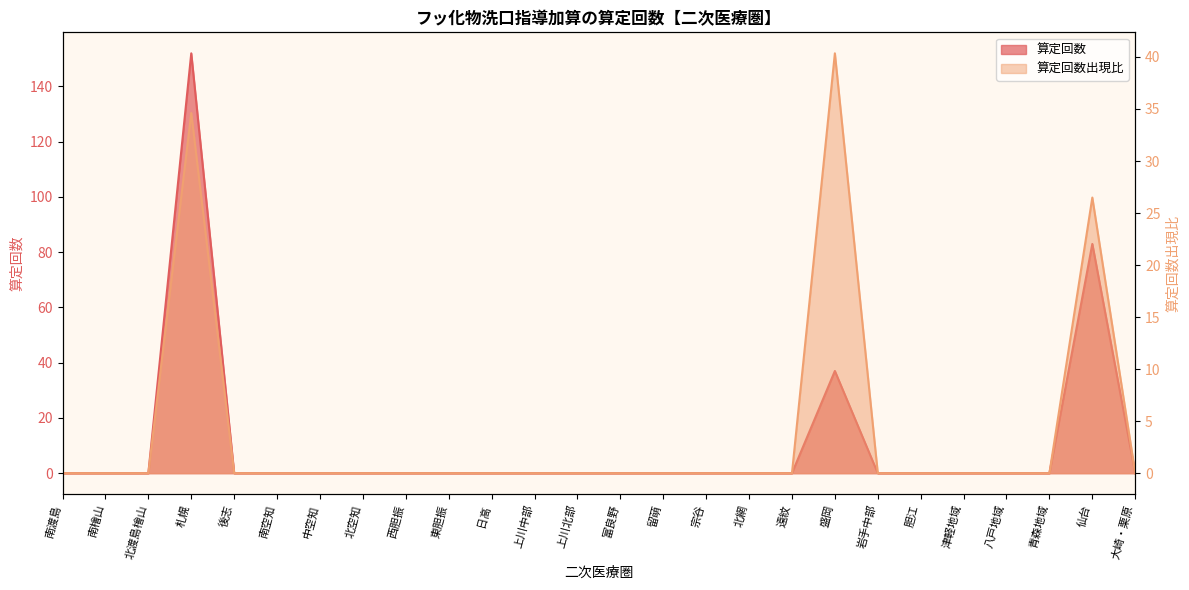

Reading right to left, transcribe all the data shown in this chart.

算定回数: 大崎・栗原=0.0	仙台=83.0	青森地域=0.0	八戸地域=0.0	津軽地域=0.0	胆江=0.0	岩手中部=0.0	盛岡=37.0	遠紋=0.0	北網=0.0	宗谷=0.0	留萌=0.0	富良野=0.0	上川北部=0.0	上川中部=0.0	日高=0.0	東胆振=0.0	西胆振=0.0	北空知=0.0	中空知=0.0	南空知=0.0	後志=0.0	札幌=152.0	北渡島檜山=0.0	南檜山=0.0	南渡島=0.0
算定回数出現比: 大崎・栗原=0.0	仙台=26.5	青森地域=0.0	八戸地域=0.0	津軽地域=0.0	胆江=0.0	岩手中部=0.0	盛岡=40.3	遠紋=0.0	北網=0.0	宗谷=0.0	留萌=0.0	富良野=0.0	上川北部=0.0	上川中部=0.0	日高=0.0	東胆振=0.0	西胆振=0.0	北空知=0.0	中空知=0.0	南空知=0.0	後志=0.0	札幌=34.6	北渡島檜山=0.0	南檜山=0.0	南渡島=0.0